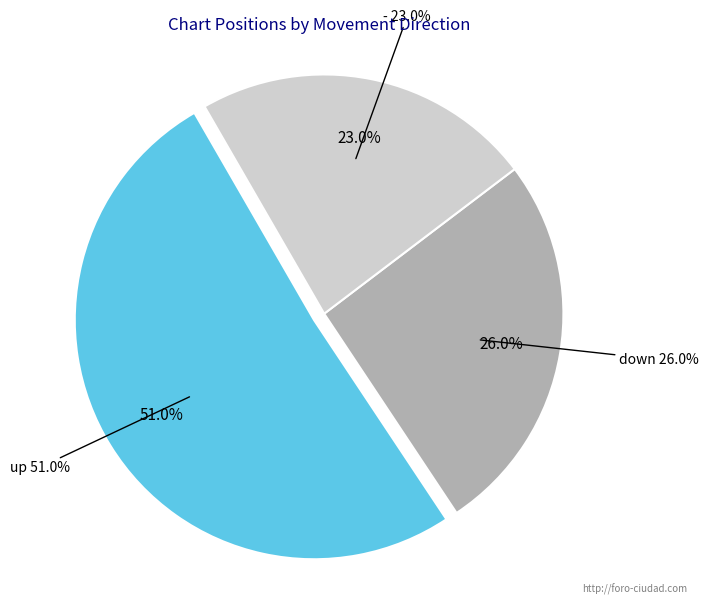

Combined, what portion of the pie is - and up?

74.0%